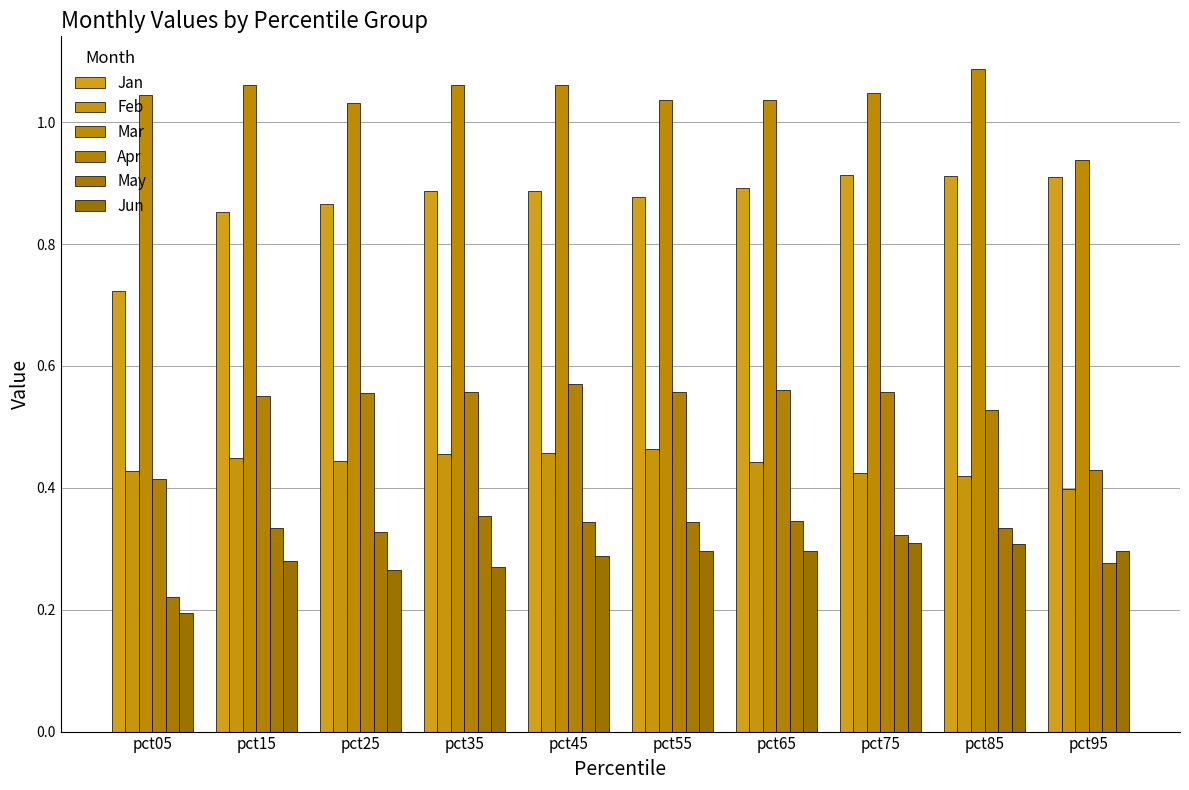

Does the chart contain stacked bars?

No